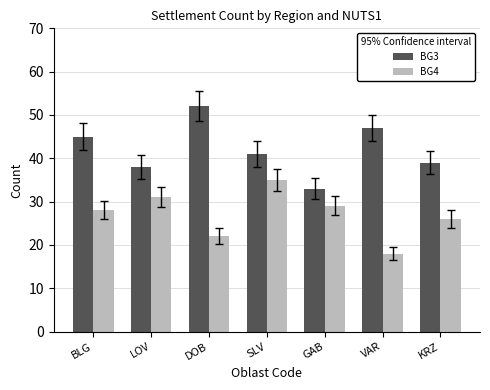

List the series in order of their overall mean, highest first.

BG3, BG4